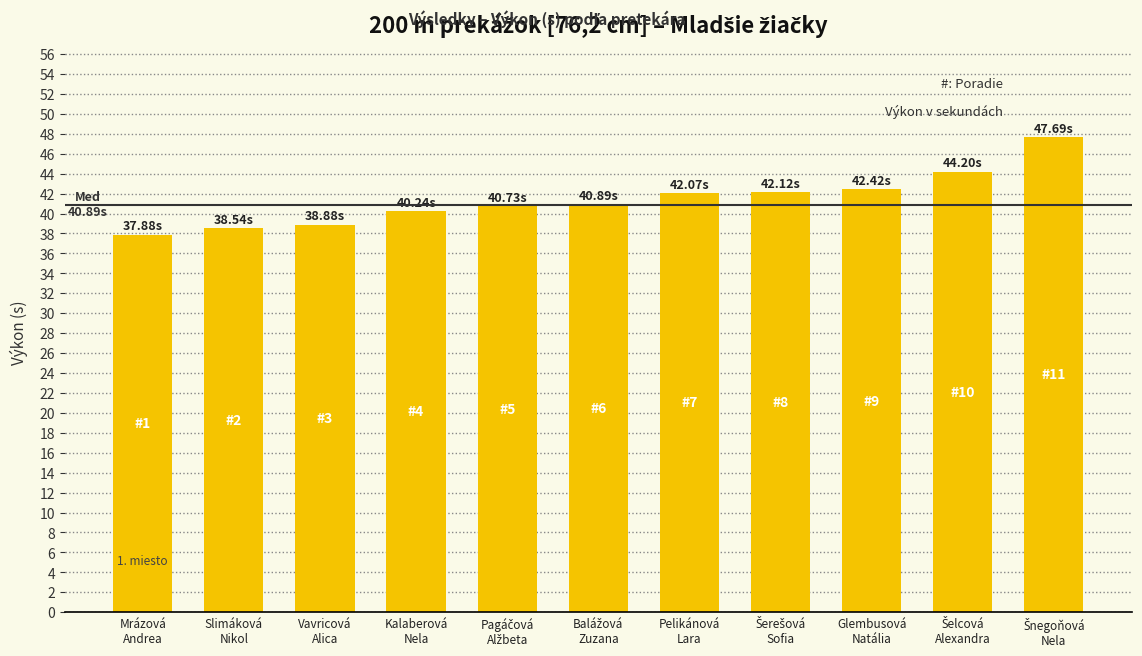

What is the difference between the maximum and minimum values?

9.8